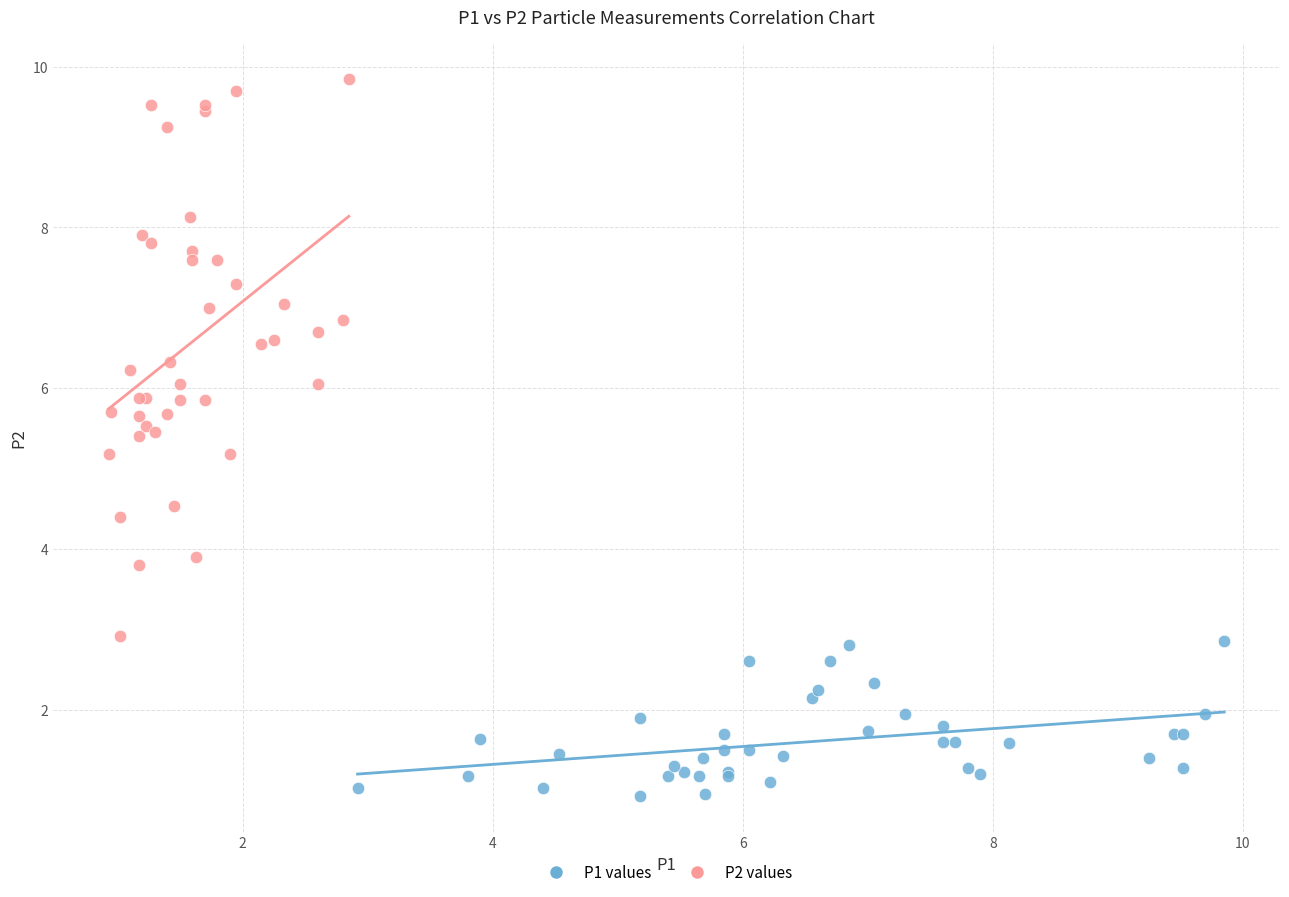

Which series contains the highest Y value?

P2 values